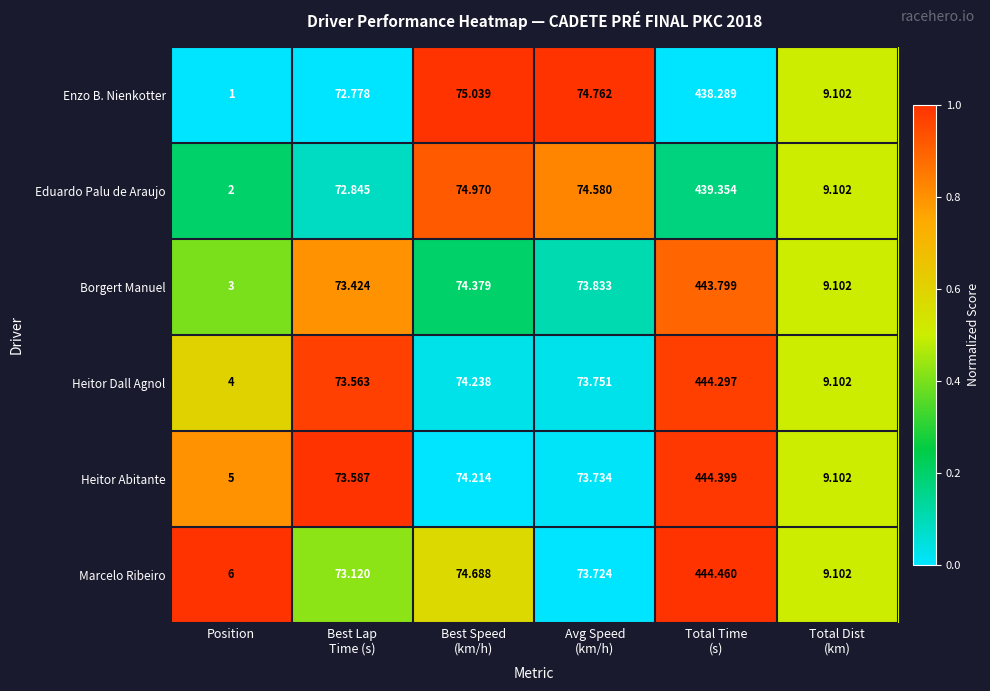

Which series has the largest total across all categories?

Marcelo Ribeiro